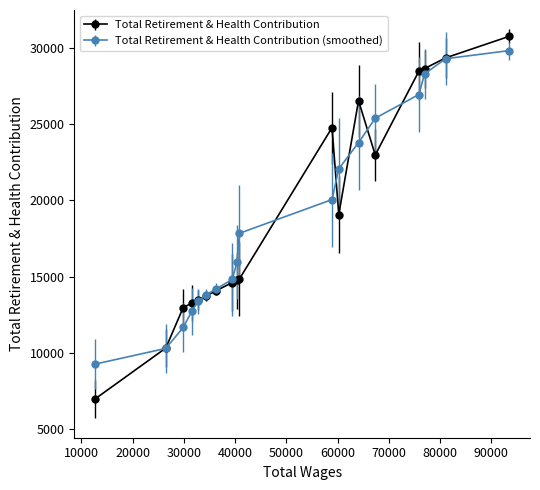

What is the minimum value for Total Retirement & Health Contribution?

6995.0